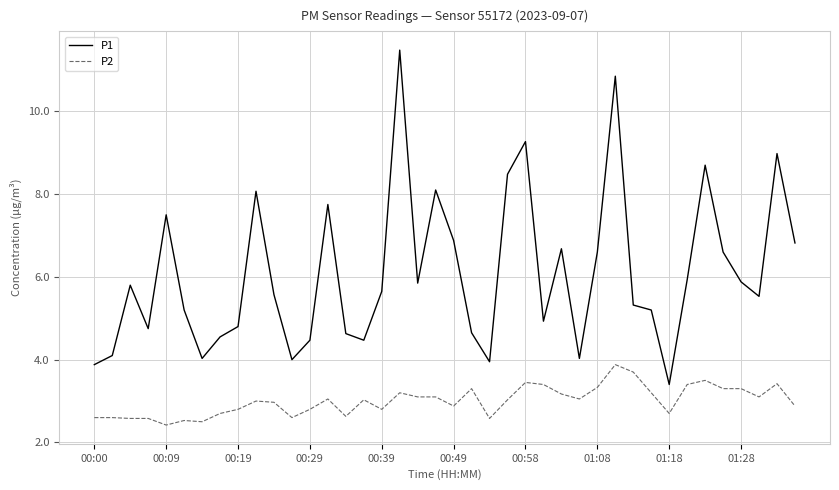

Rank the series by their average value, from lowest to highest.

P2, P1